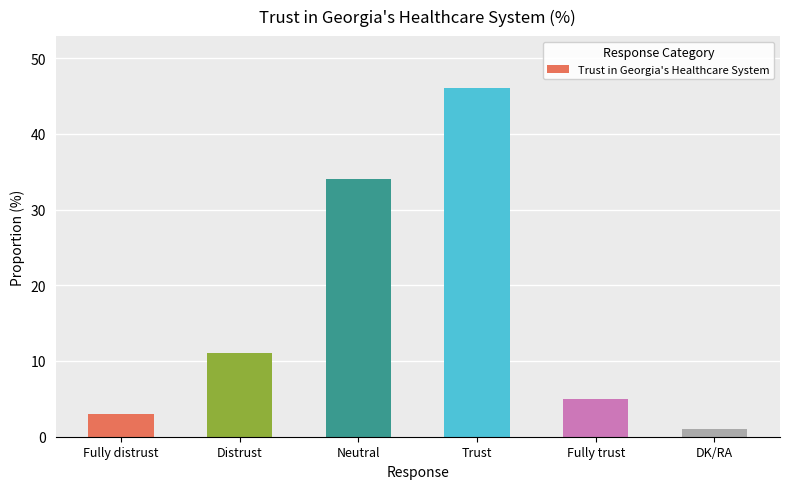

How many categories are shown in the chart?

6